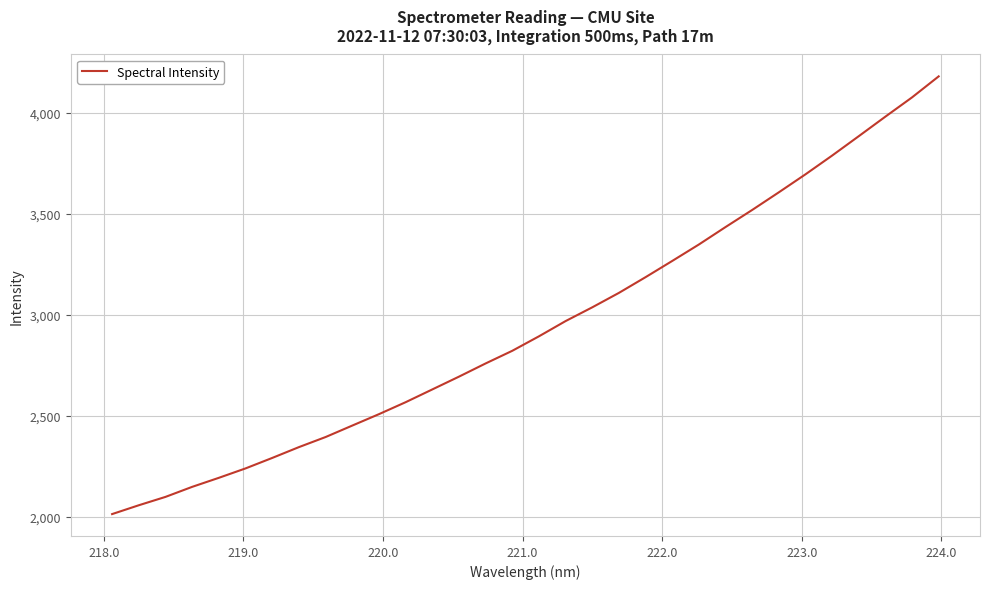

What is the difference between the maximum and minimum values?

2166.7